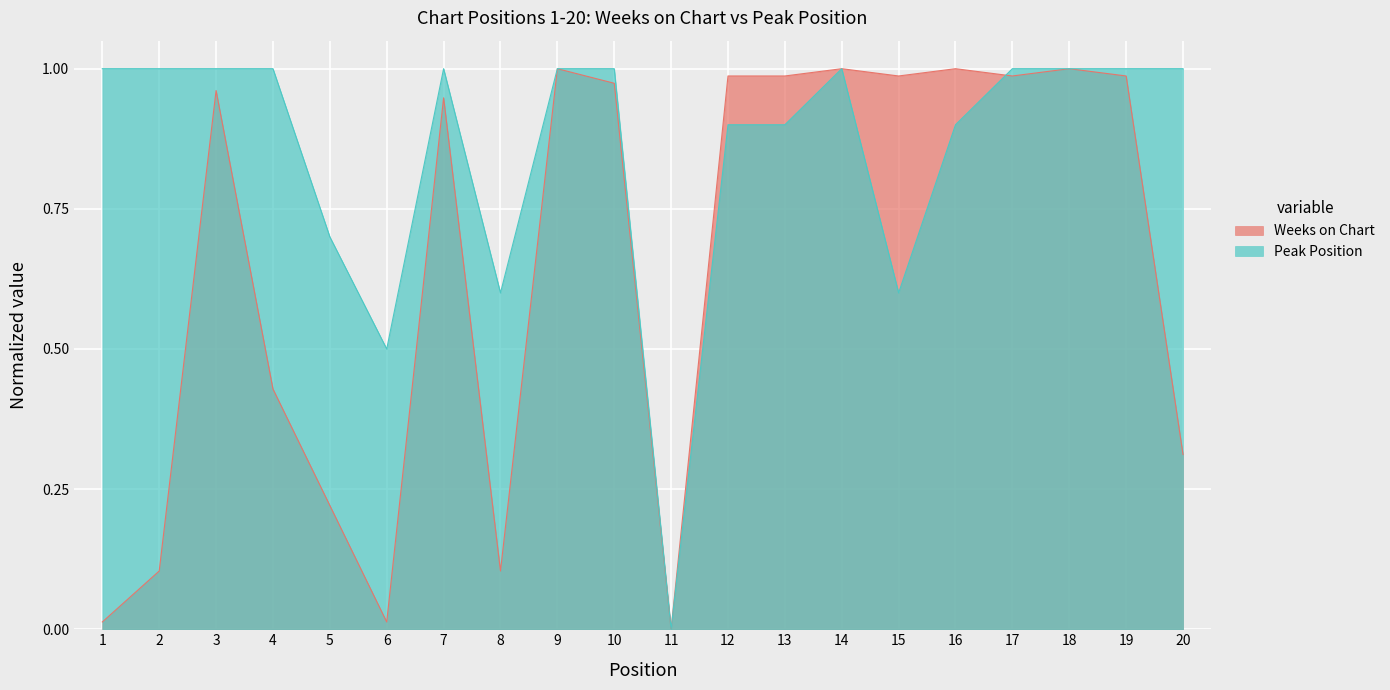

How many series are shown in this chart?

2